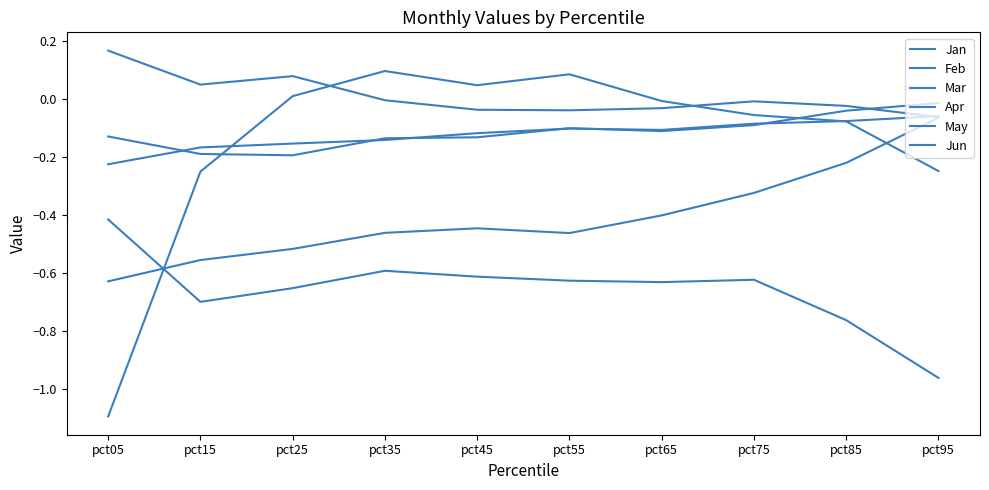

How many negative values does the Feb series have?

6